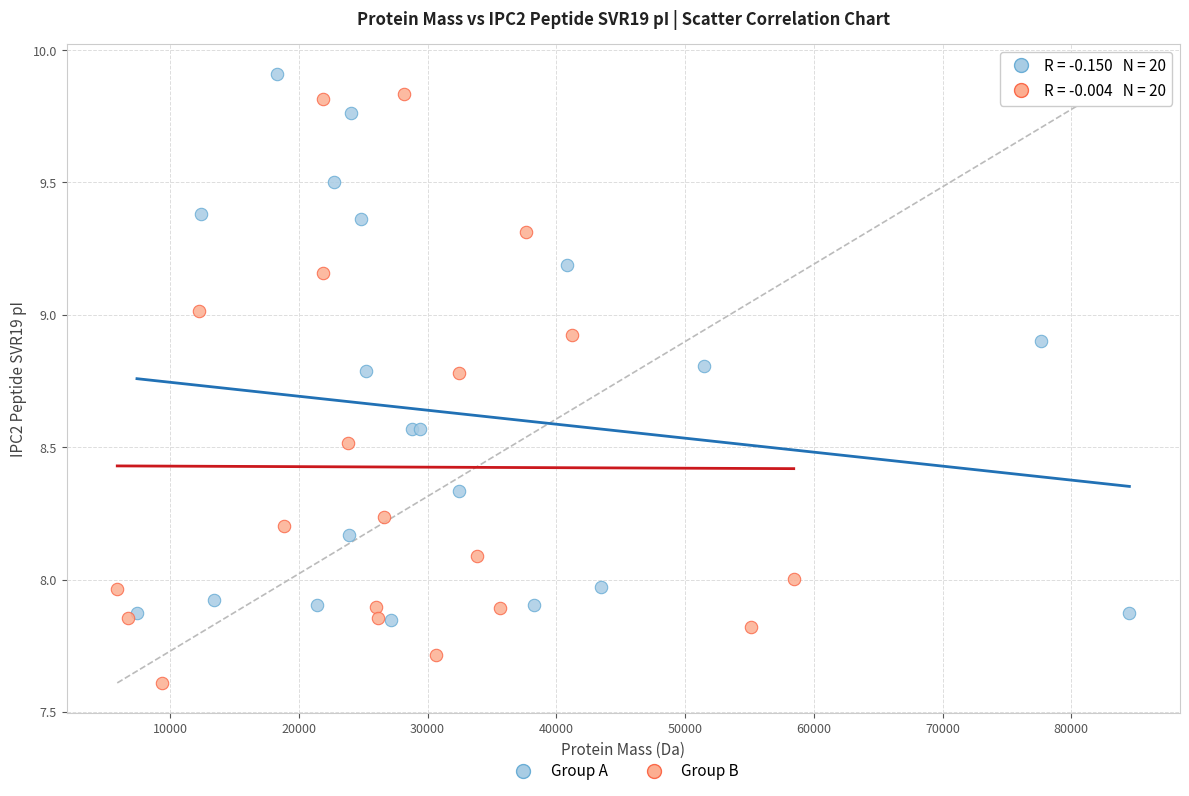

Which series has the widest spread of Y values?

Group B